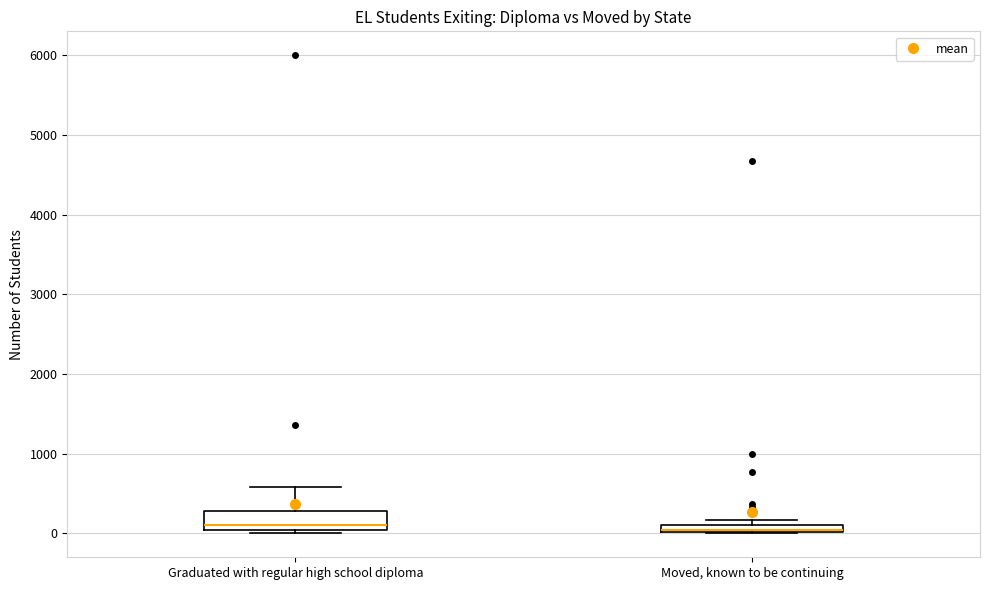

Which box is the tallest, from its lower edge to its upper edge?

Graduated with regular high school diploma